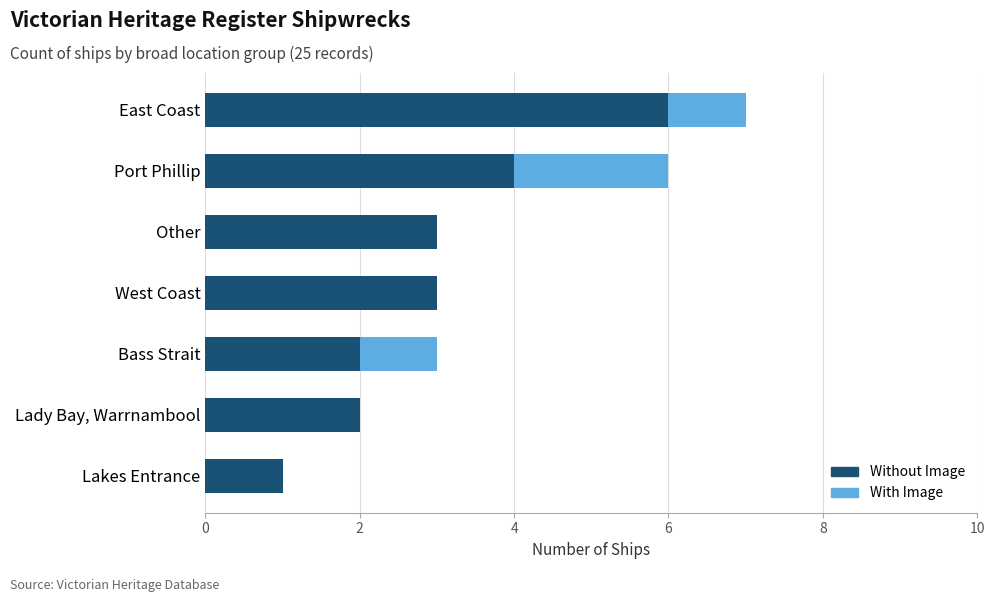

What is the maximum value for Without Image?

6